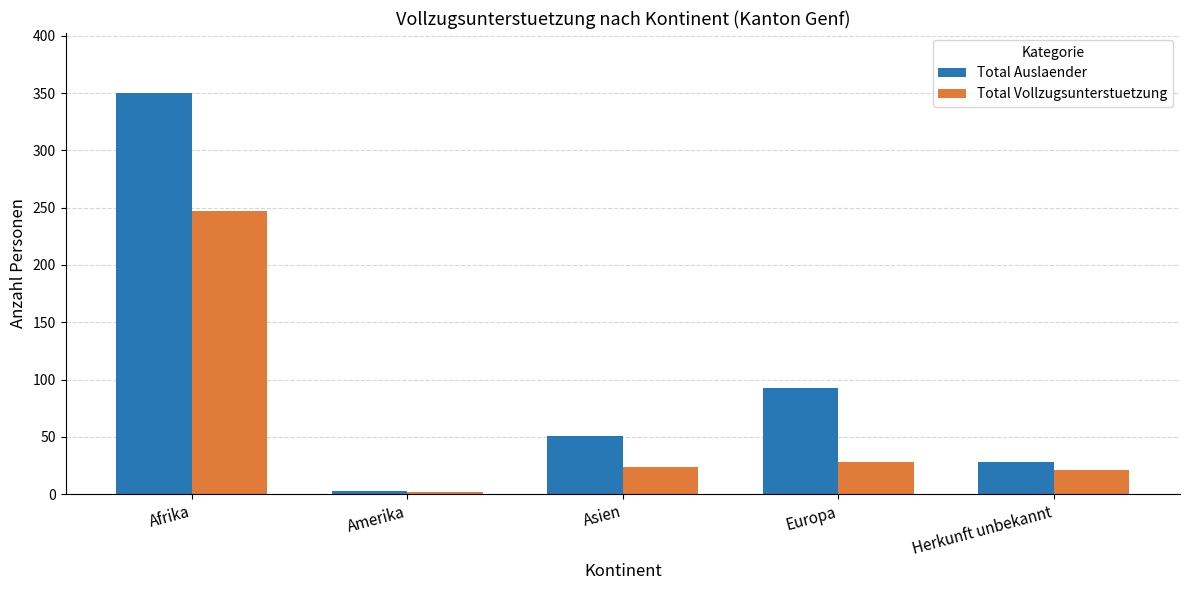

What is the smallest value displayed?

2